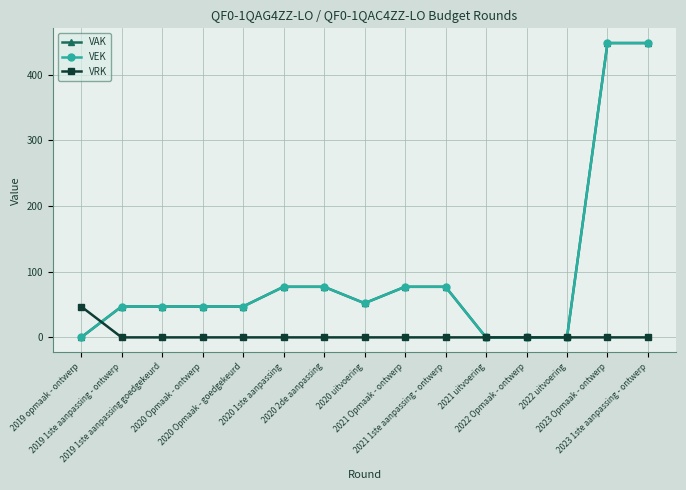

What is the sum of all VEK values?

1444